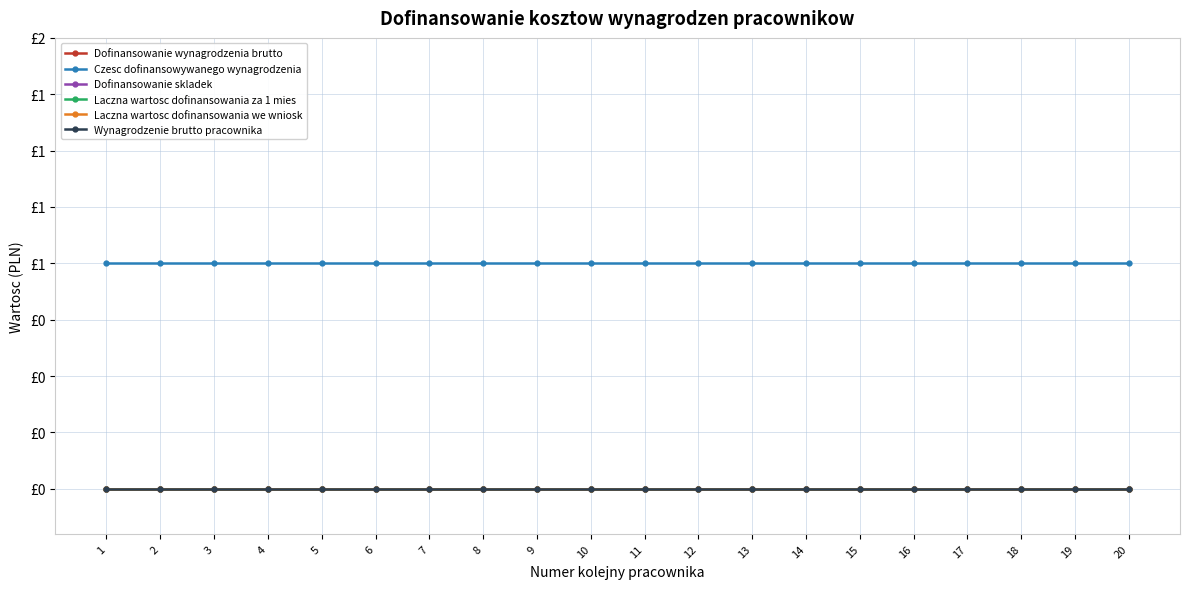

Does the chart have visible grid lines?

Yes